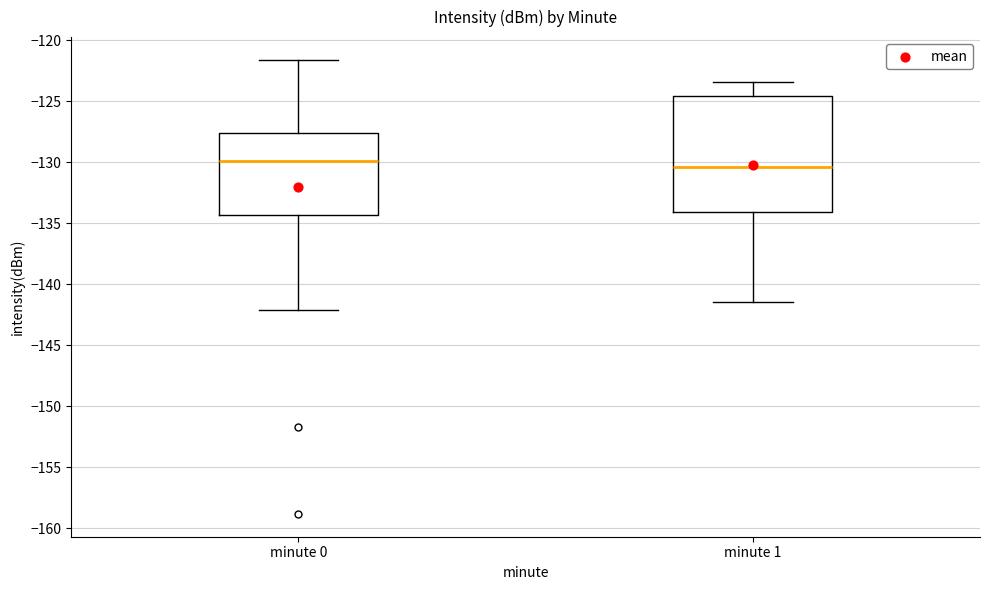

Reading left to right, transcribe this box plot: for each box, give where its median line is, the range the box spans, and where its two whiskers end, as read against the y-axis. The values are not printed on the chart, so give them approximately, as read against the axis.

minute 0: median -130.0, box -134.5 to -127.5, whiskers -142.0 to -121.5
minute 1: median -130.5, box -134.0 to -124.5, whiskers -141.5 to -123.5